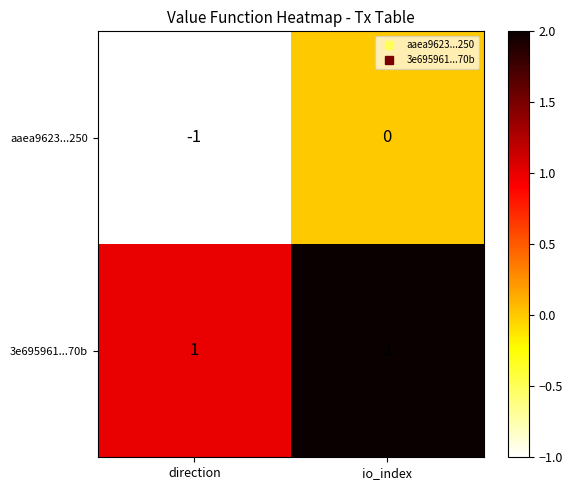

List the series in order of their peak value, lowest first.

aaea9623...250, 3e695961...70b